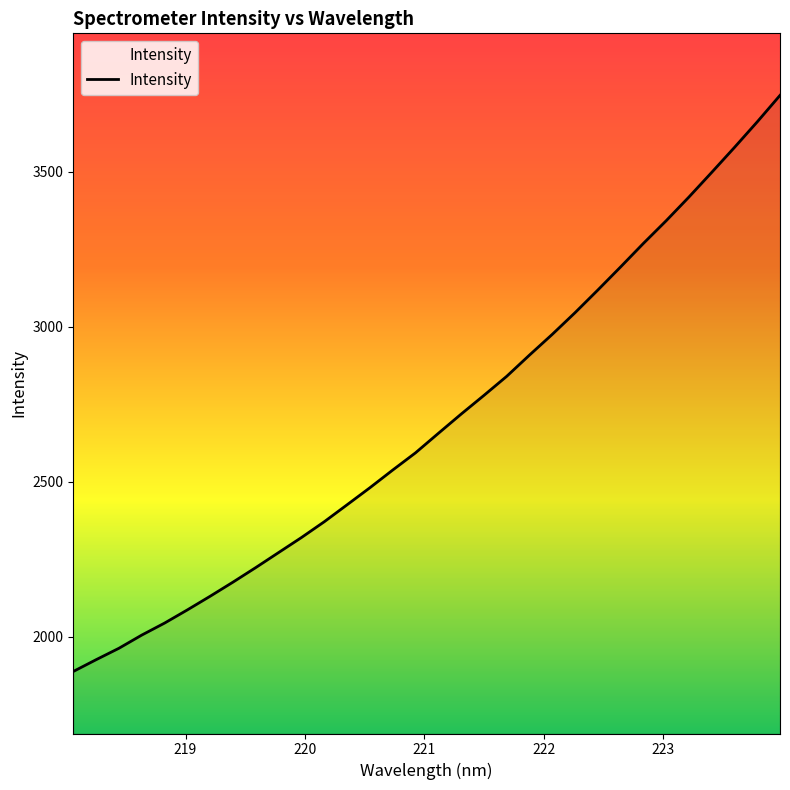

What is the minimum value shown in the chart?

1888.7